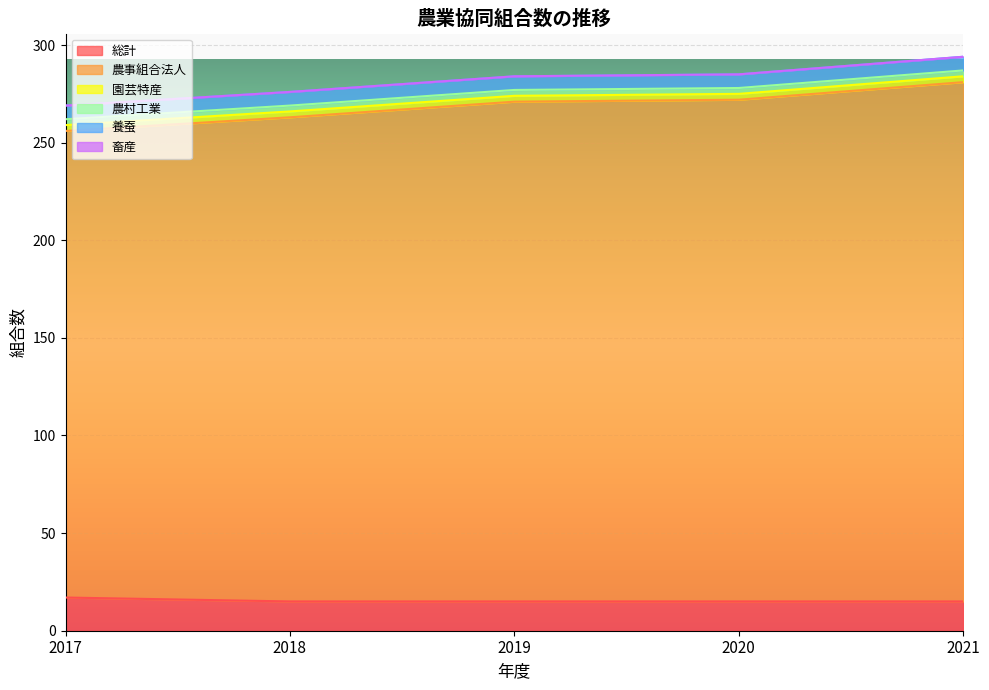

Which series has the largest range (max minus min)?

農事組合法人